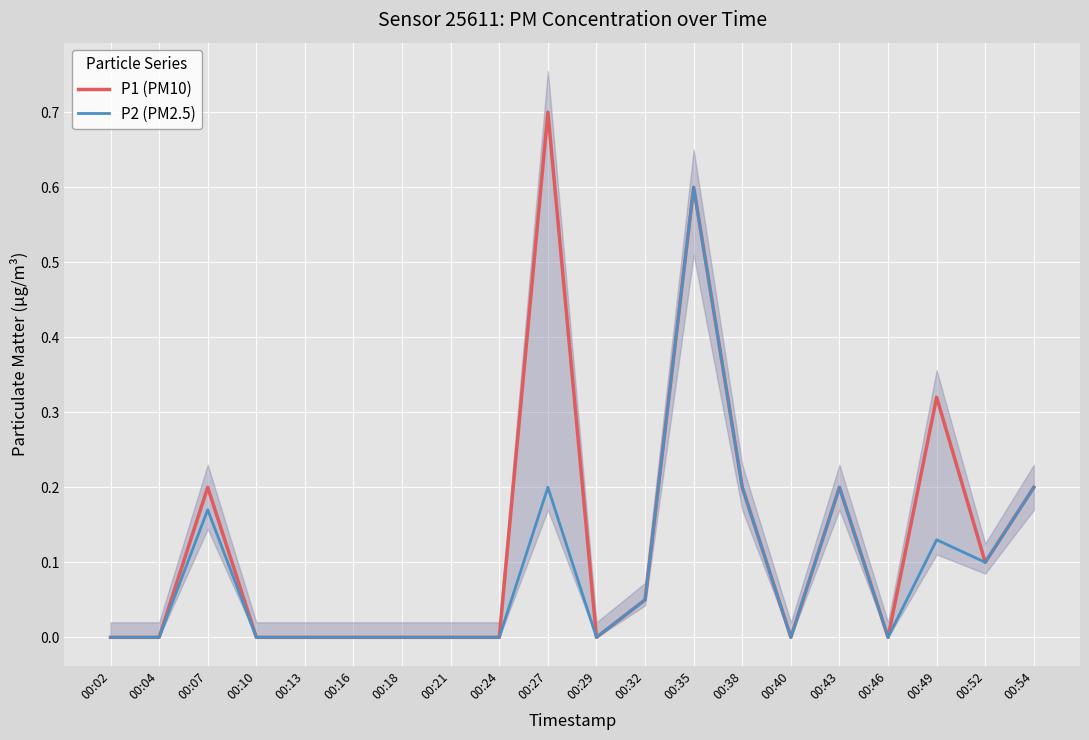

True or false: P2 (PM2.5) and P1 (PM10) cross at least once.

False